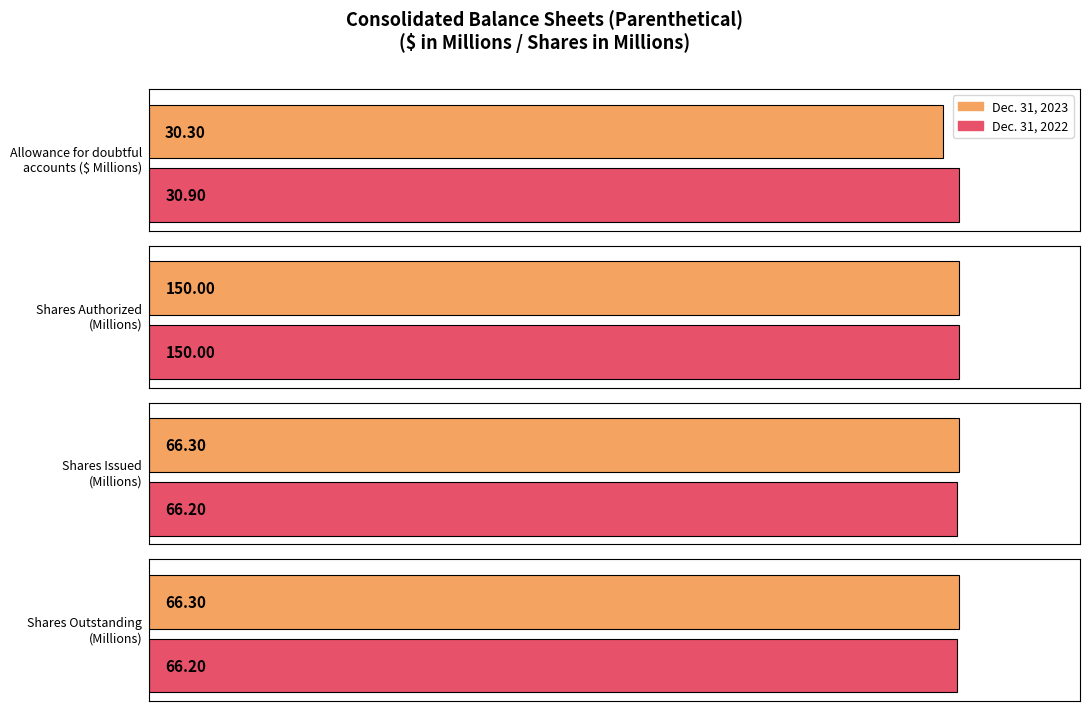

Where does the Dec. 31, 2023 series first go above 66300000?

Common stock,
shares authorized